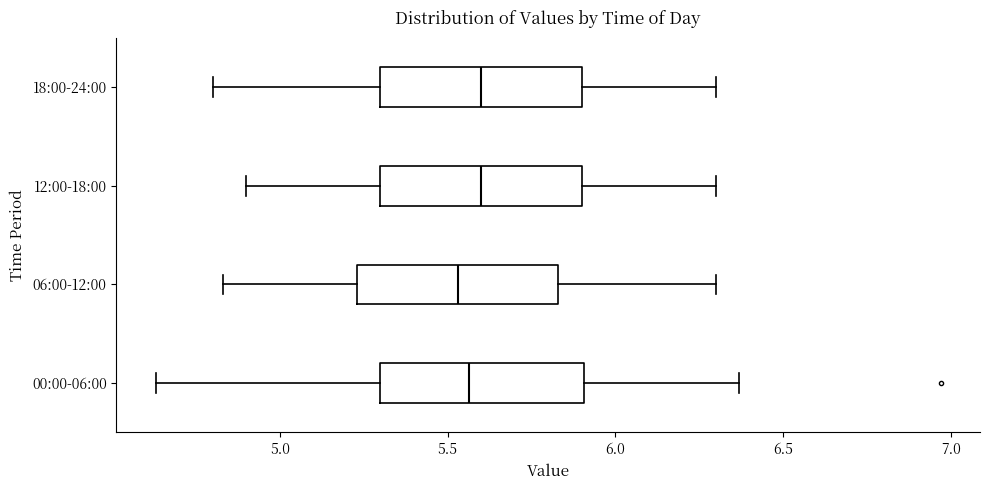

Reading bottom to top, transcribe this box plot: for each box, give where its median line is, the range the box spans, and where its two whiskers end, as read against the x-axis. The values are not printed on the chart, so give them approximately, as read against the axis.

00:00-06:00: median 5.55, box 5.30 to 5.90, whiskers 4.65 to 6.35
06:00-12:00: median 5.55, box 5.25 to 5.85, whiskers 4.85 to 6.30
12:00-18:00: median 5.60, box 5.30 to 5.90, whiskers 4.90 to 6.30
18:00-24:00: median 5.60, box 5.30 to 5.90, whiskers 4.80 to 6.30